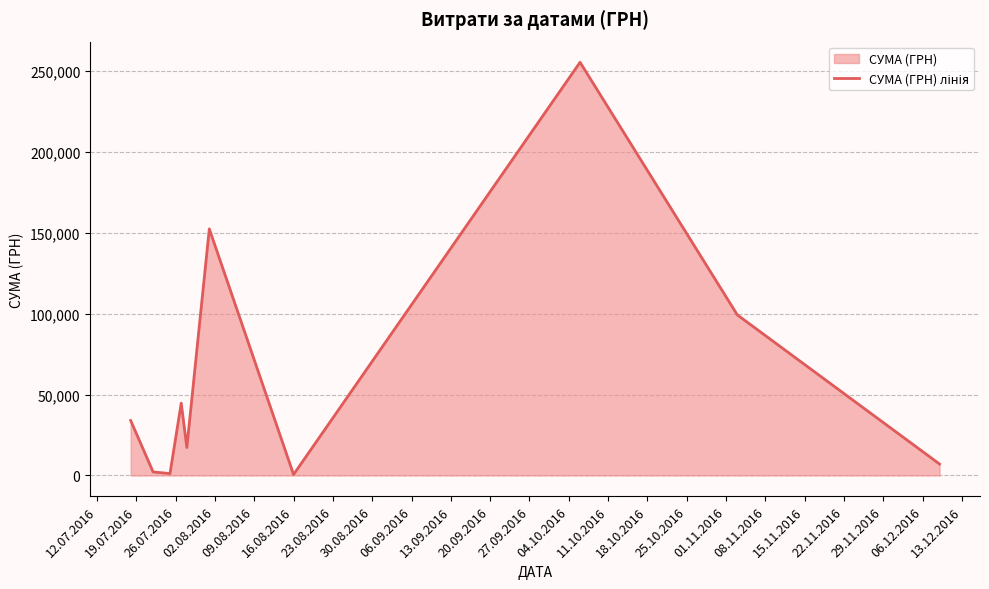

What is the difference between the second highest and second lowest values?

151305.2